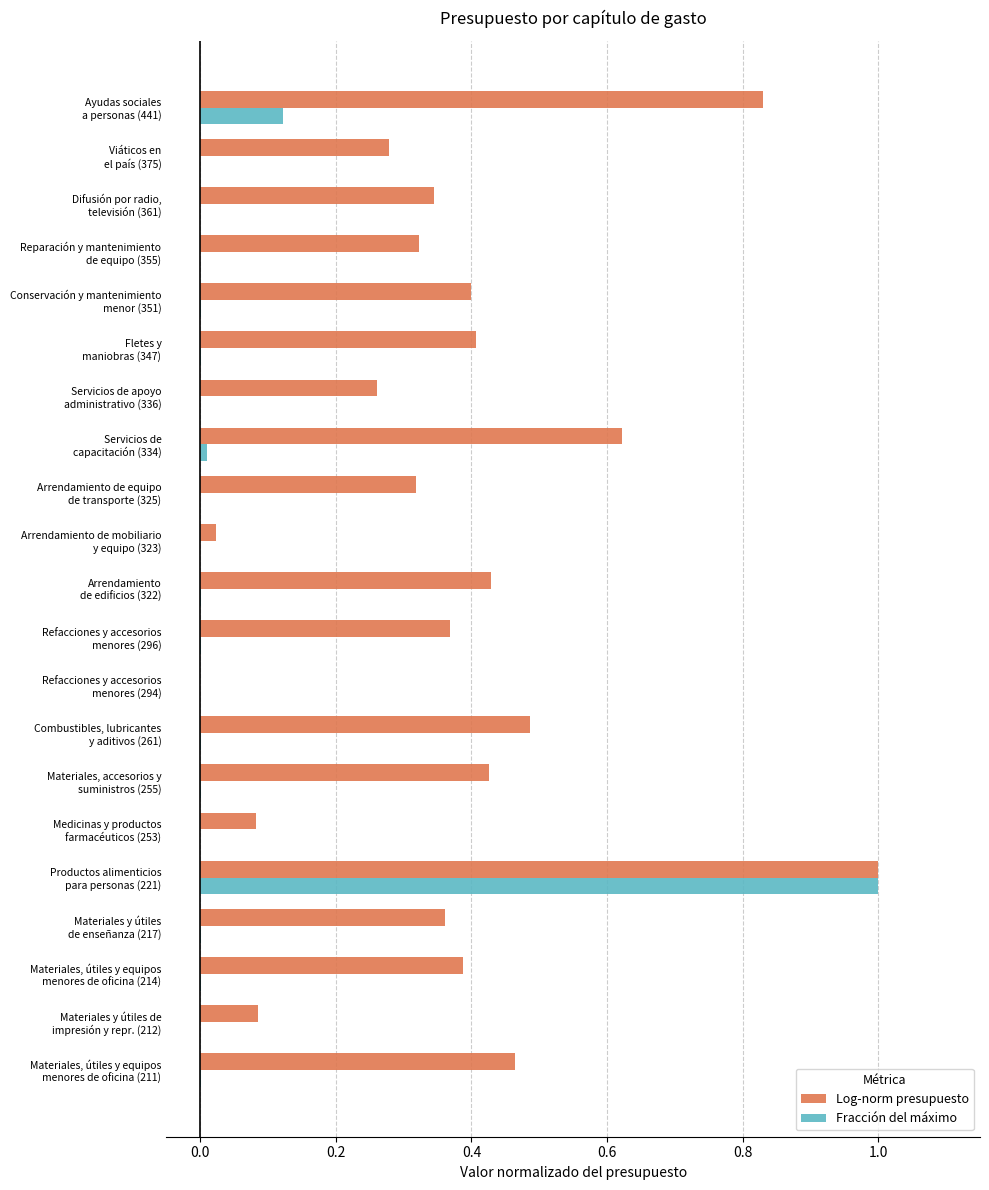

Which series has the largest total across all categories?

Log-norm presupuesto